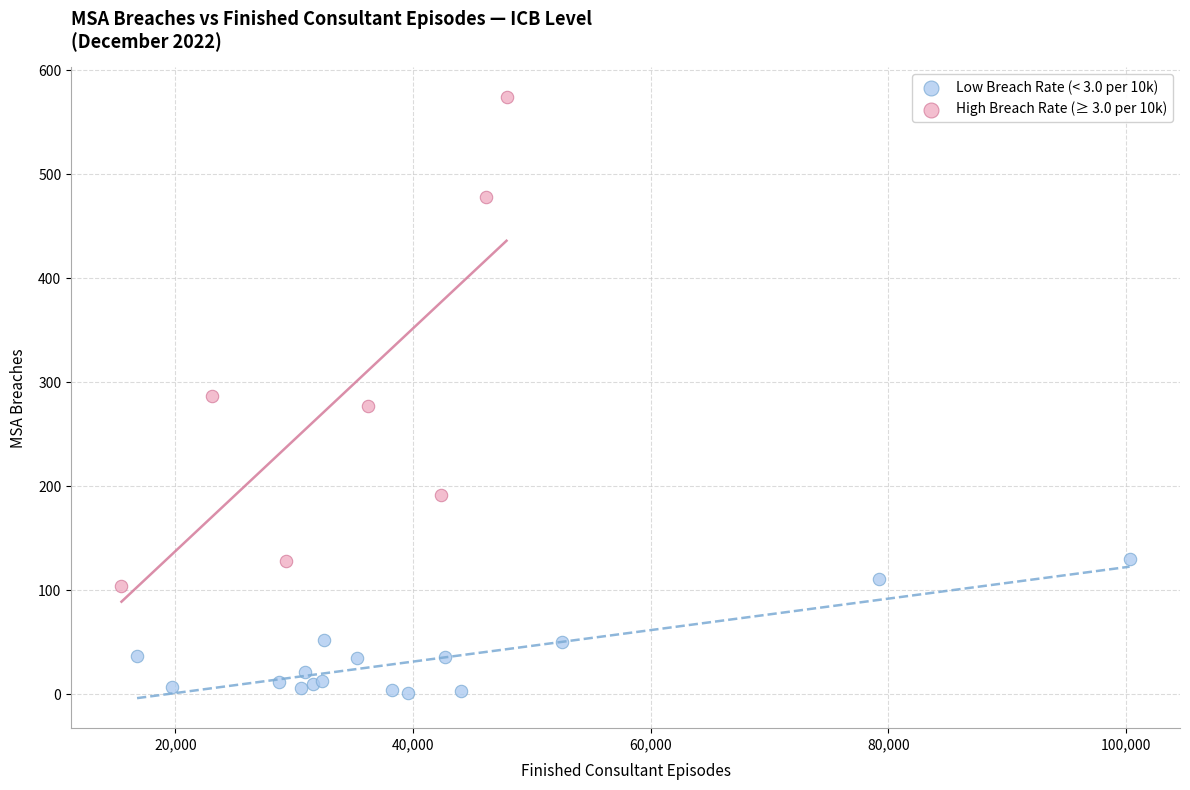

Which series contains the highest Y value?

High Breach Rate (≥ 3.0 per 10k)